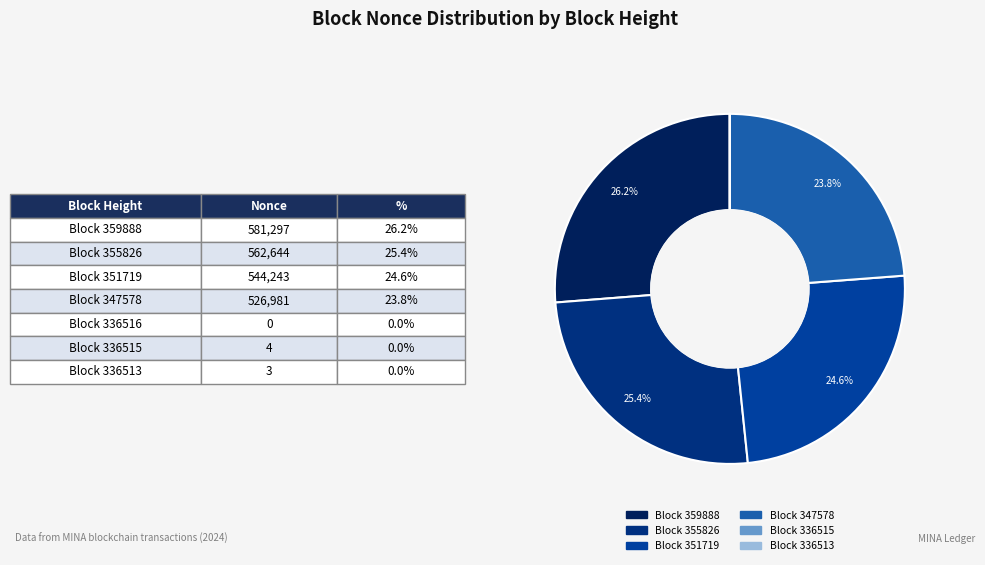

Rank the categories by value from lowest to highest.

336516, 336513, 336515, 347578, 351719, 355826, 359888